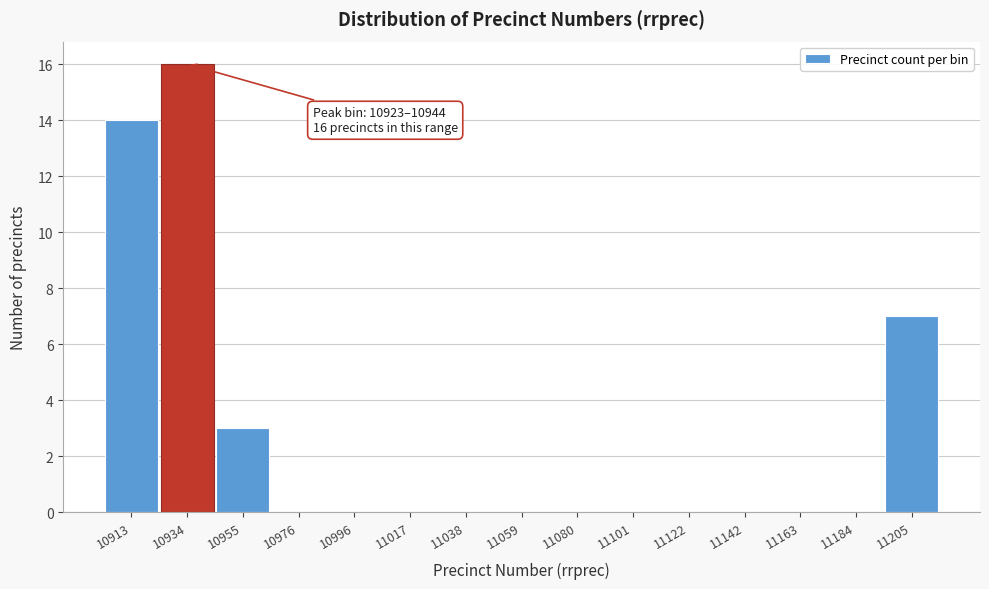

Which range on the x-axis has the tallest bar?

10925 to 10945